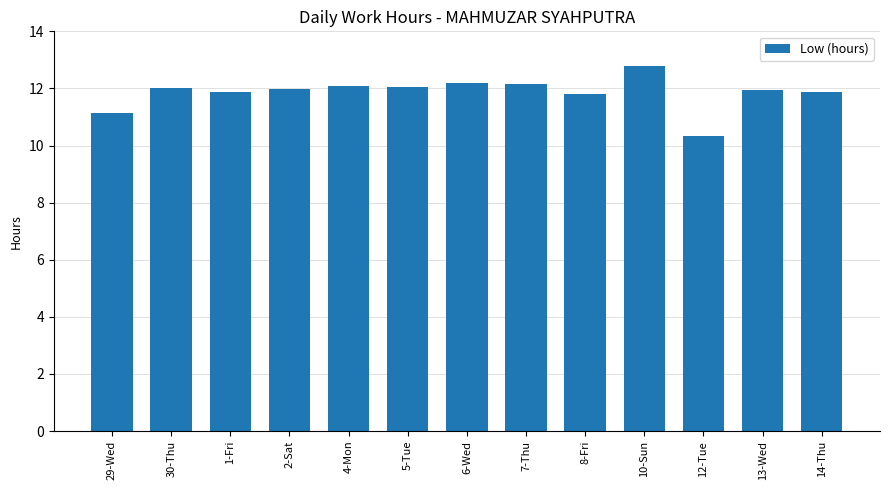

What is the ratio of the value at 13-Wed to the value at 10-Sun?

0.9